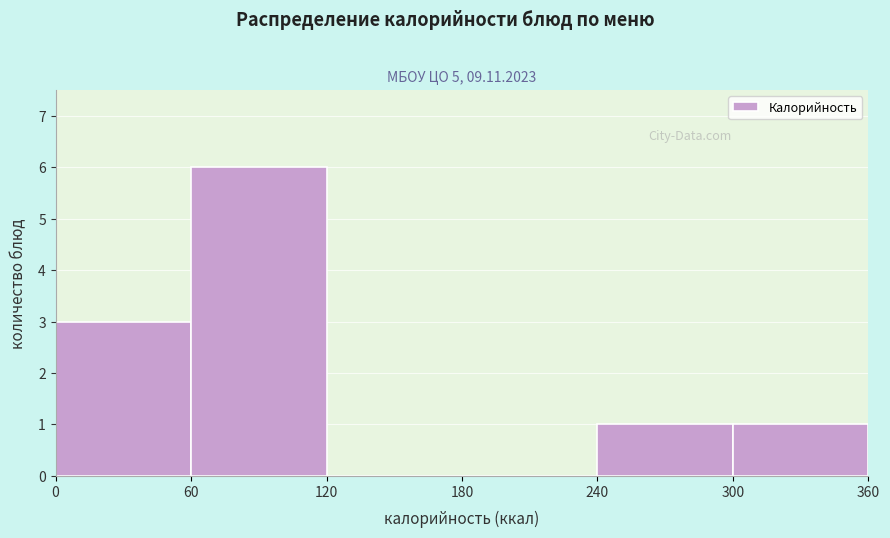

Reading left to right, transcribe this chart: for each bar, give the range it covers on the x-axis and its height. The values are not printed on the chart, so give them approximately, as read against the axis.

0 to 60: 3
60 to 120: 6
120 to 180: 0
180 to 240: 0
240 to 300: 1
300 to 360: 1